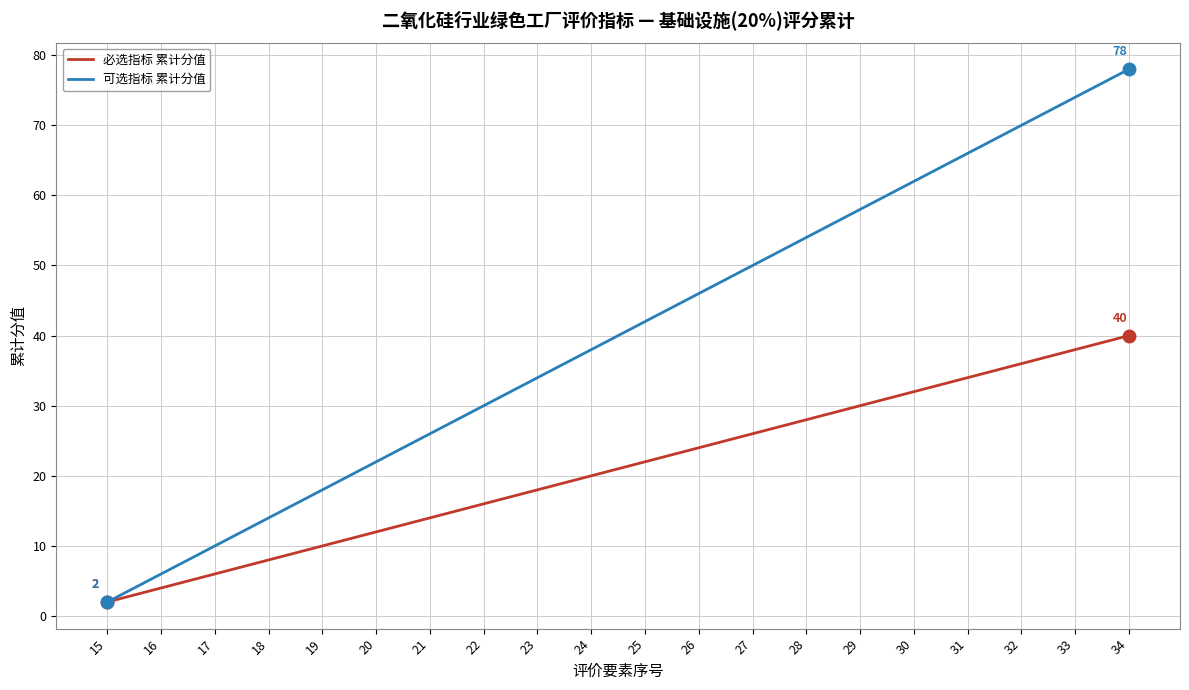

At which category does the chart reach its peak across all series?

34